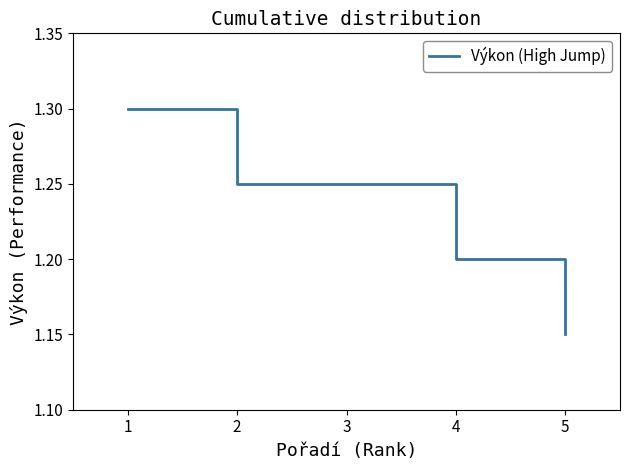

Is this an area chart (filled region under the line)?

No